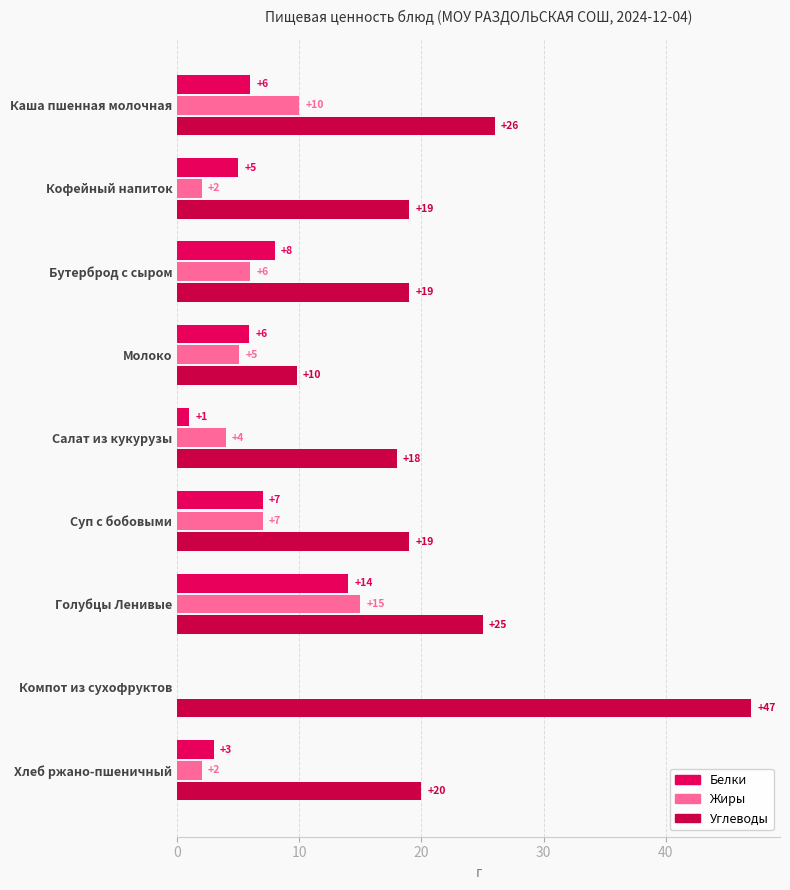

How many values in Белки are above zero?

8